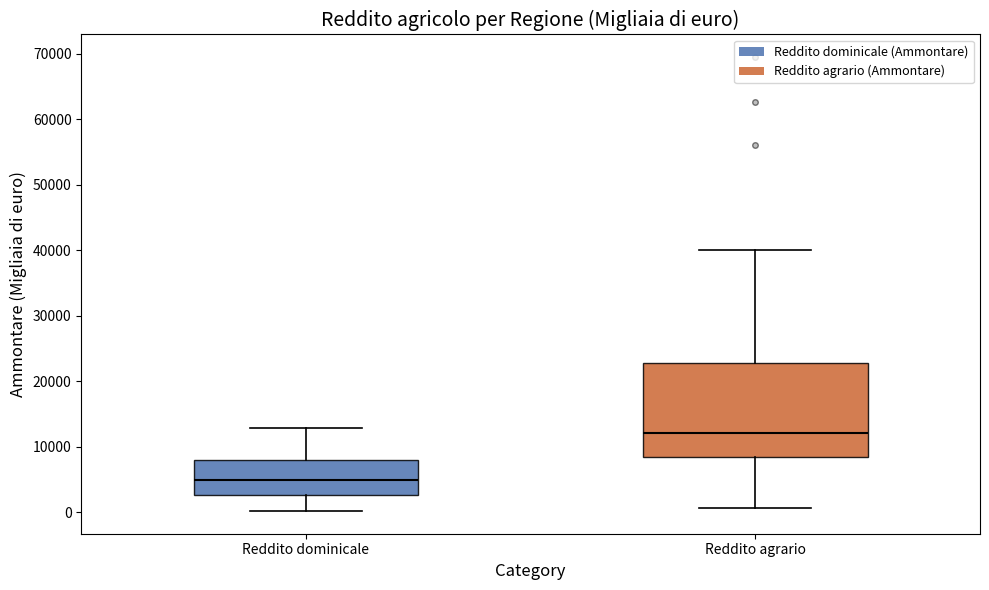

Which box's median line is the highest?

Reddito agrario